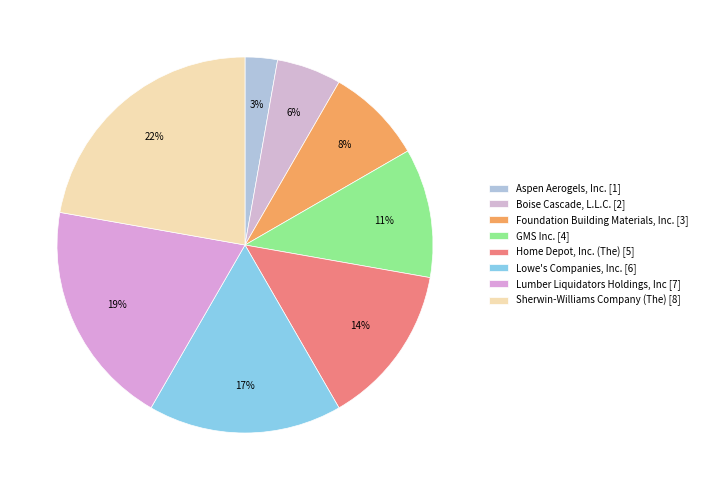

What percentage do Sherwin-Williams Company (The) and Lumber Liquidators Holdings, Inc together represent?

41.7%